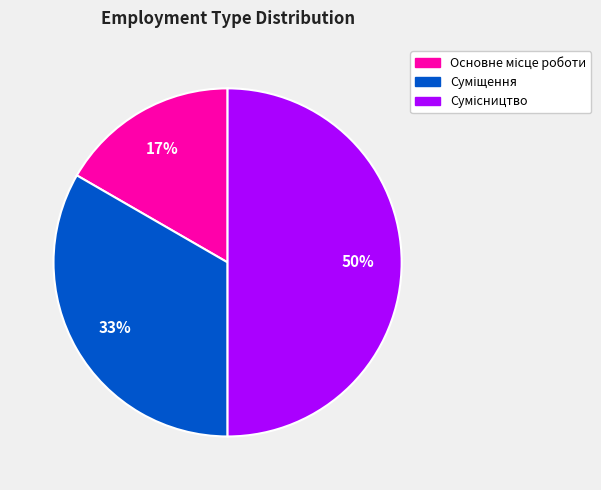

How many segments does this pie chart have?

3